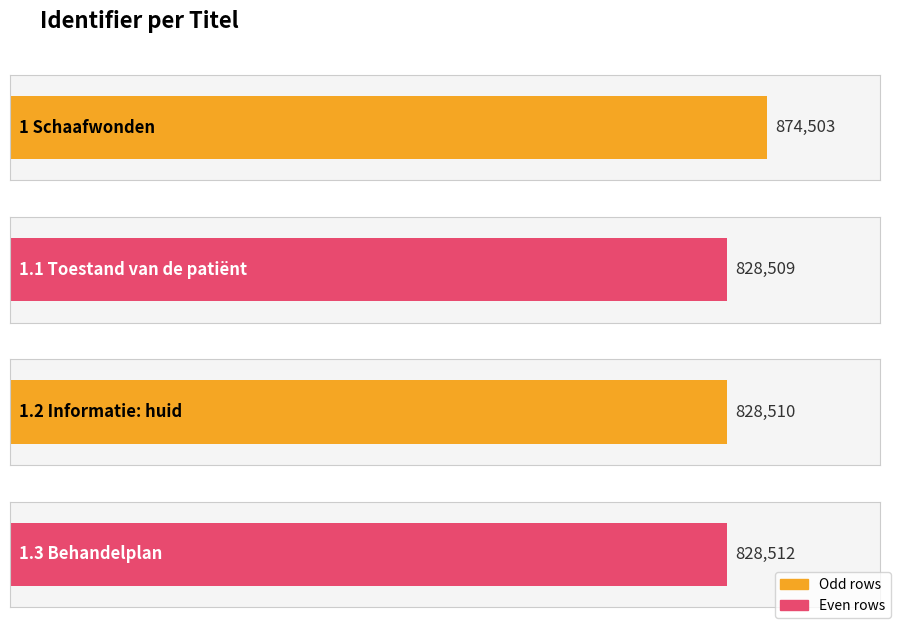

List the labels in order of value, largest first.

1 Schaafwonden, 1.3 Behandelplan, 1.2 Informatie: huid, 1.1 Toestand van de patiënt